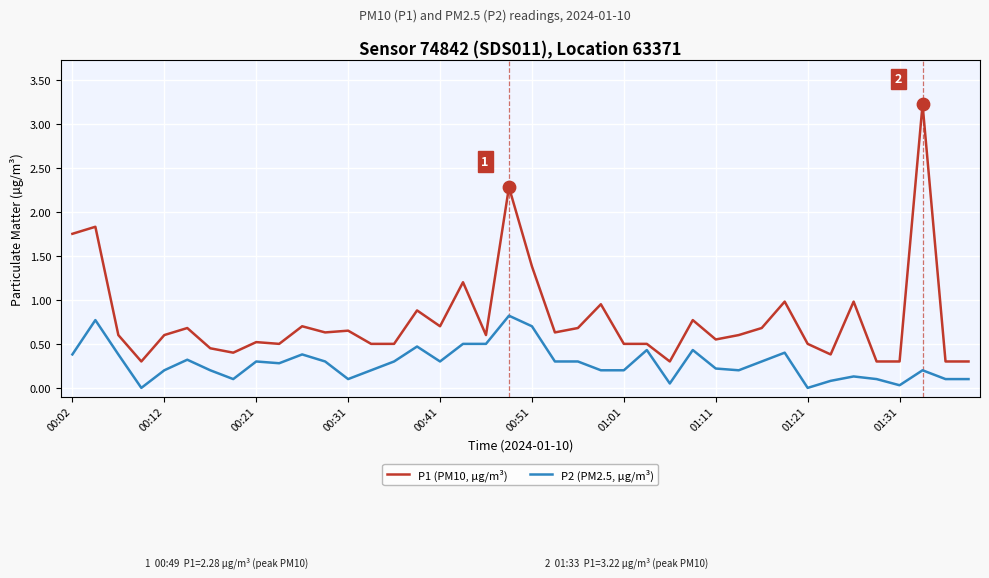

List the series in order of their overall mean, highest first.

P1 (PM10, μg/m³), P2 (PM2.5, μg/m³)